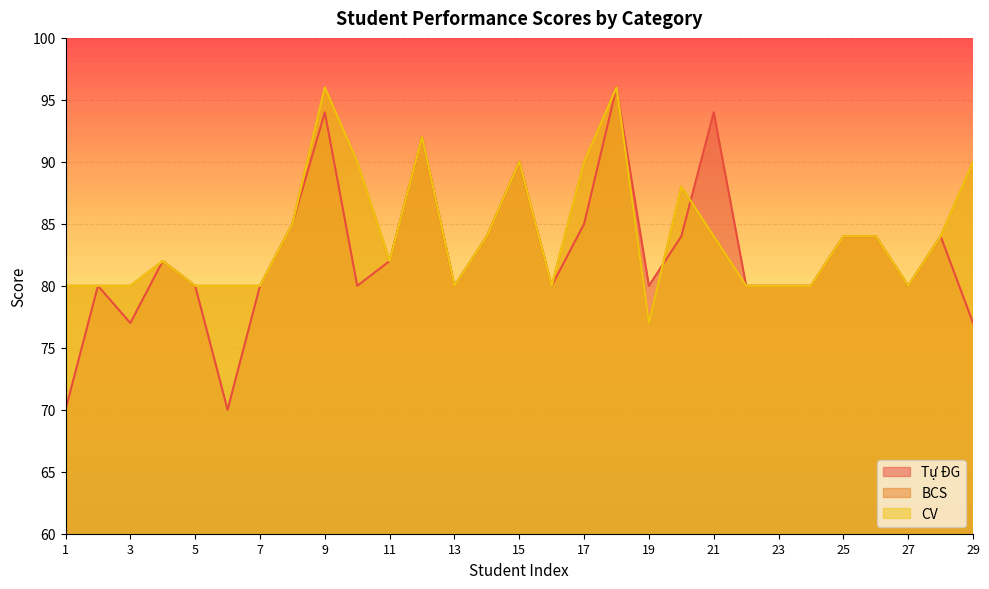

Which series has the widest spread of values?

Tự ĐG